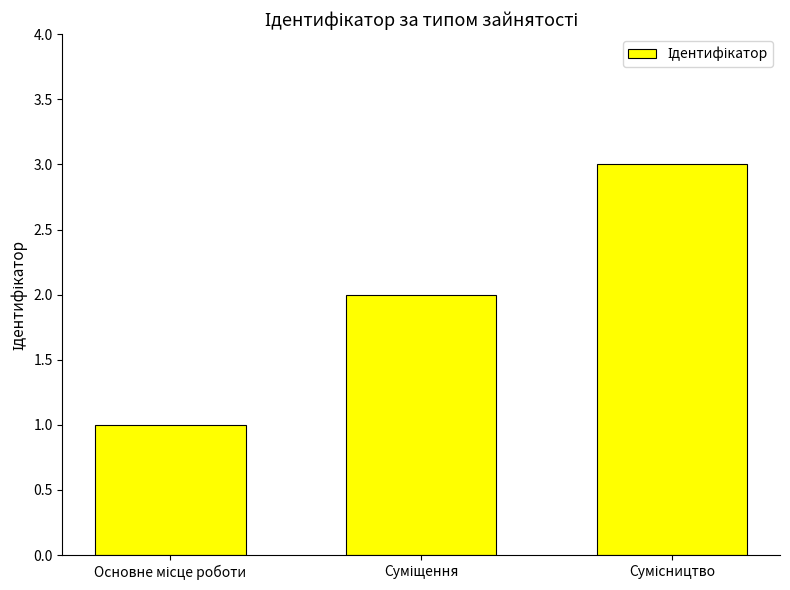

How many data points are less than 2?

1